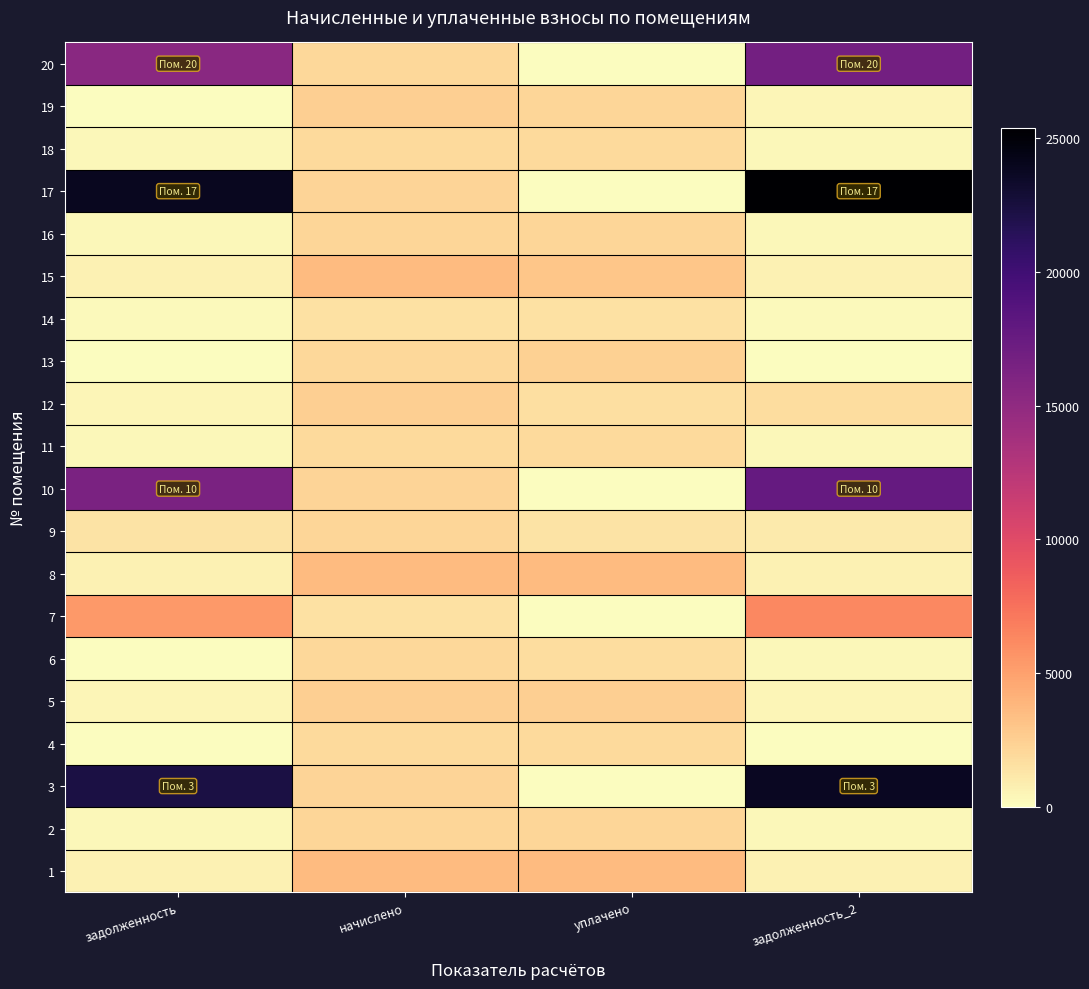

Which has a higher value, задолженность or начислено?

начислено